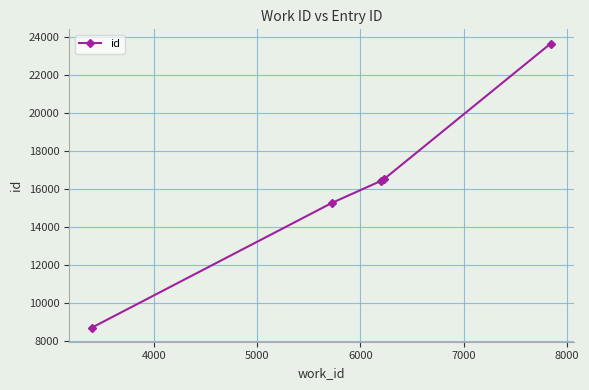

What is the sum of all values?

80526